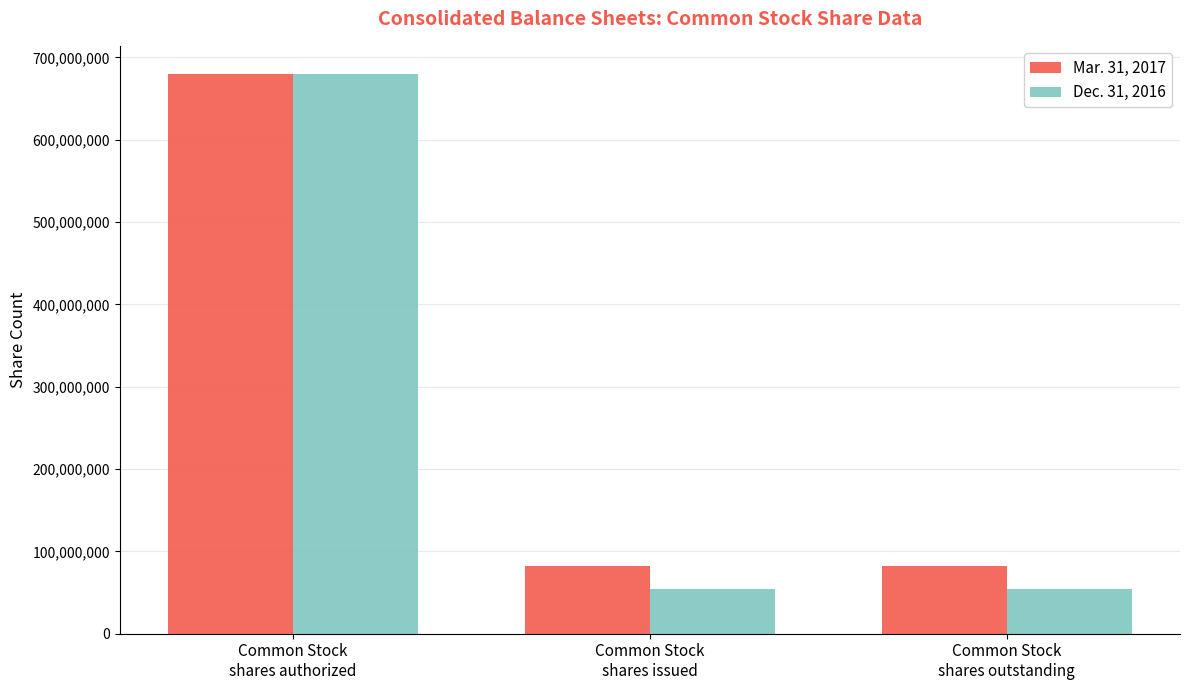

What is the maximum value shown in the chart?

680000000